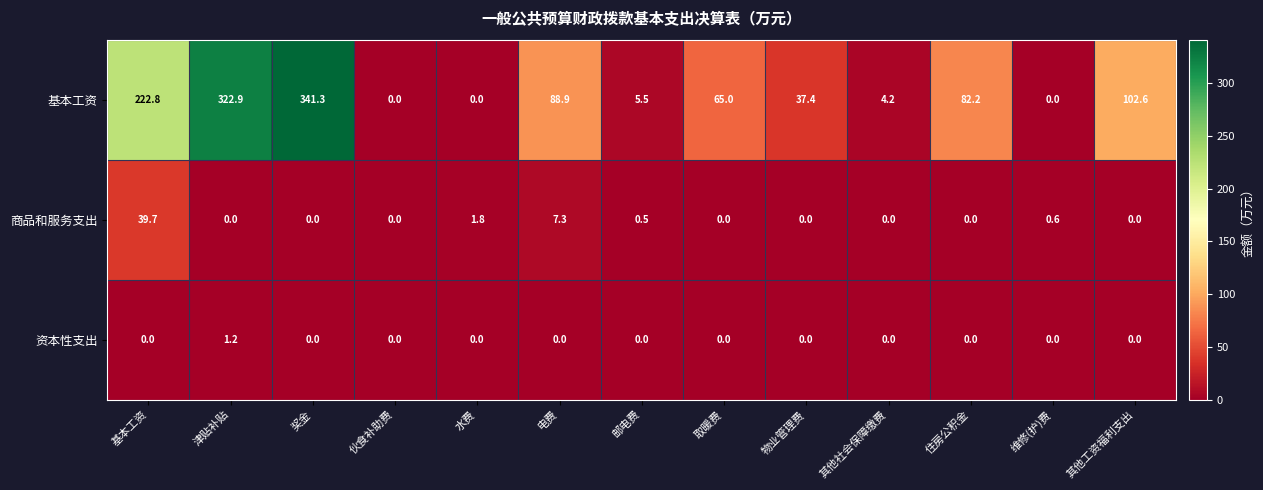

Which series has the widest spread of values?

基本工资